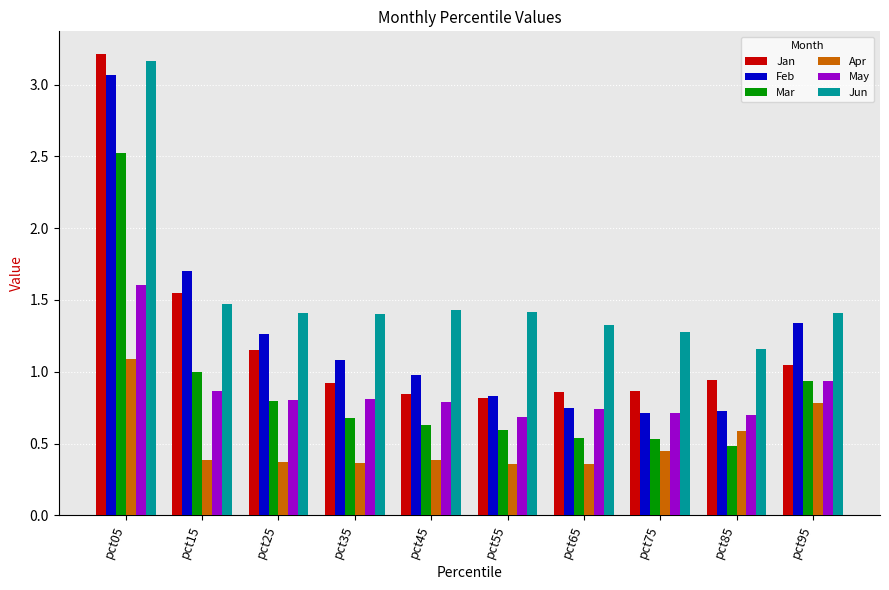

Rank the series by their maximum value, from highest to lowest.

Jan, Jun, Feb, Mar, May, Apr